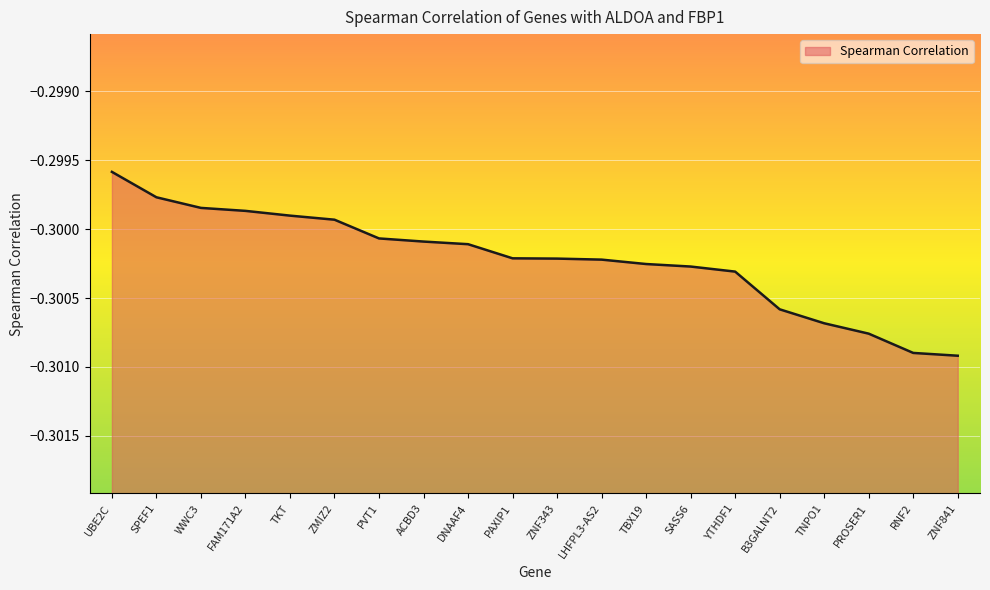

Reading left to right, extract all data points from this chart.

UBE2C=-0.3	SPEF1=-0.3	WWC3=-0.3	FAM171A2=-0.3	TKT=-0.3	ZMIZ2=-0.3	PVT1=-0.3	ACBD3=-0.3	DNAAF4=-0.3	PAXIP1=-0.3	ZNF343=-0.3	LHFPL3-AS2=-0.3	TBX19=-0.3	SASS6=-0.3	YTHDF1=-0.3	B3GALNT2=-0.3	TNPO1=-0.3	PROSER1=-0.3	RNF2=-0.3	ZNF841=-0.3